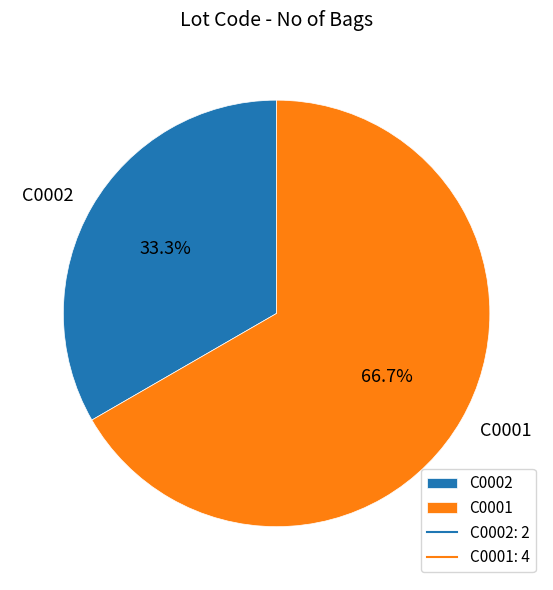

The C0001 slice represents 81% of the pie. True or false?

False